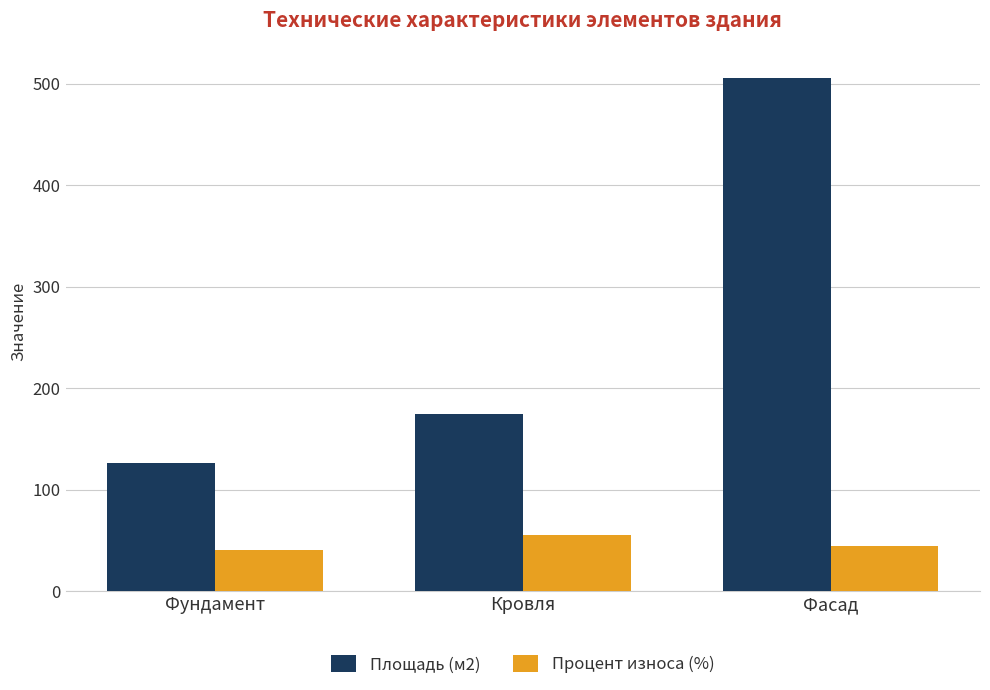

At Фундамент, list the series in order from largest to smallest.

Площадь (м2), Процент износа (%)